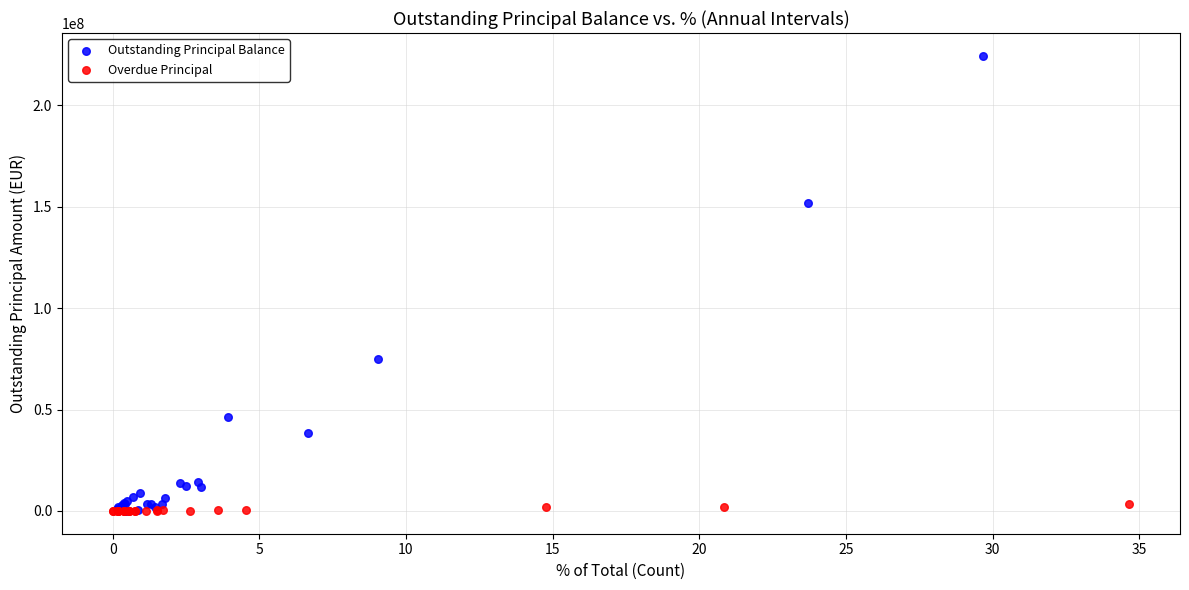

What are all the series names shown in the legend?

Outstanding Principal Balance, Overdue Principal